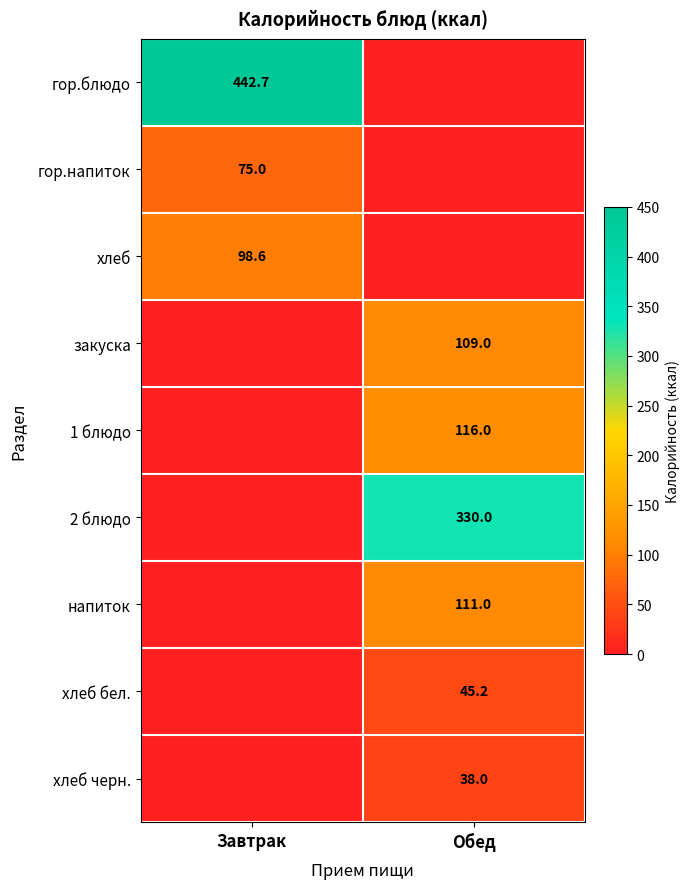

Which has a higher value, Обед or Завтрак?

Завтрак